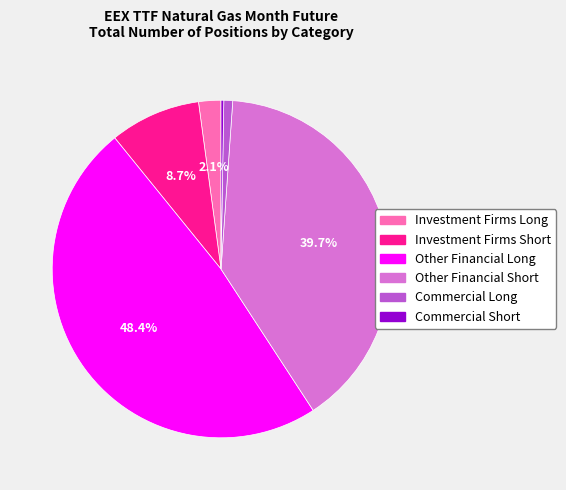

Approximately how many times larger is the value at Other Financial Long compared to Commercial Long?

57.1